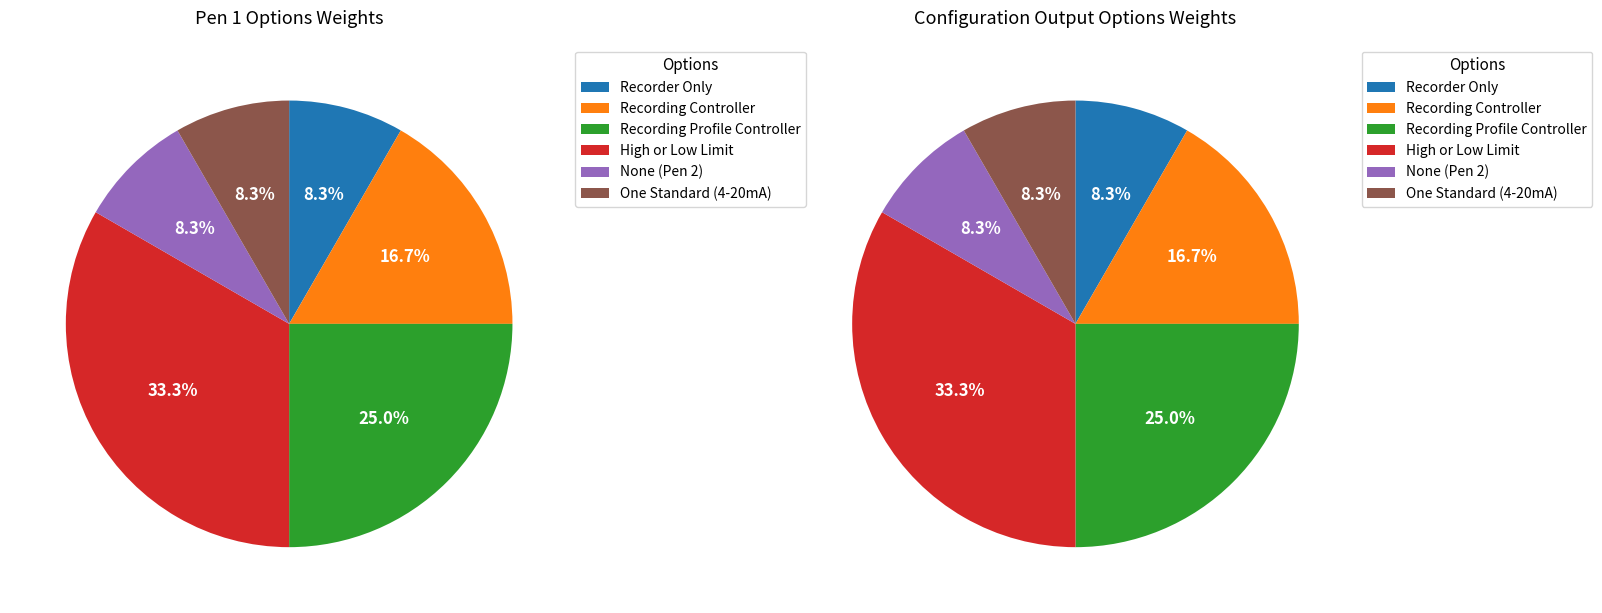

Is there any slice that represents more than half of the pie?

No